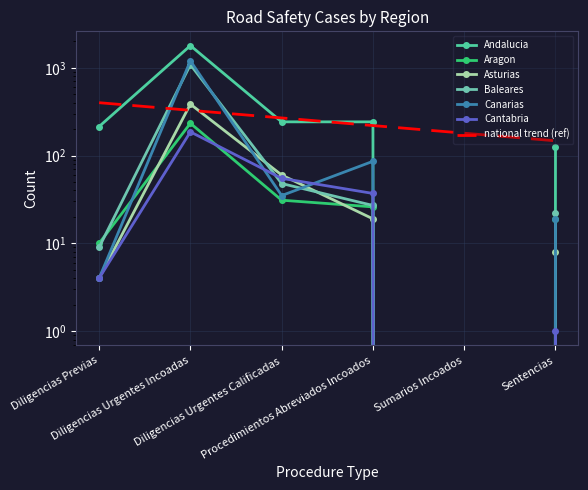

What position from the right is Diligencias Previas?

6